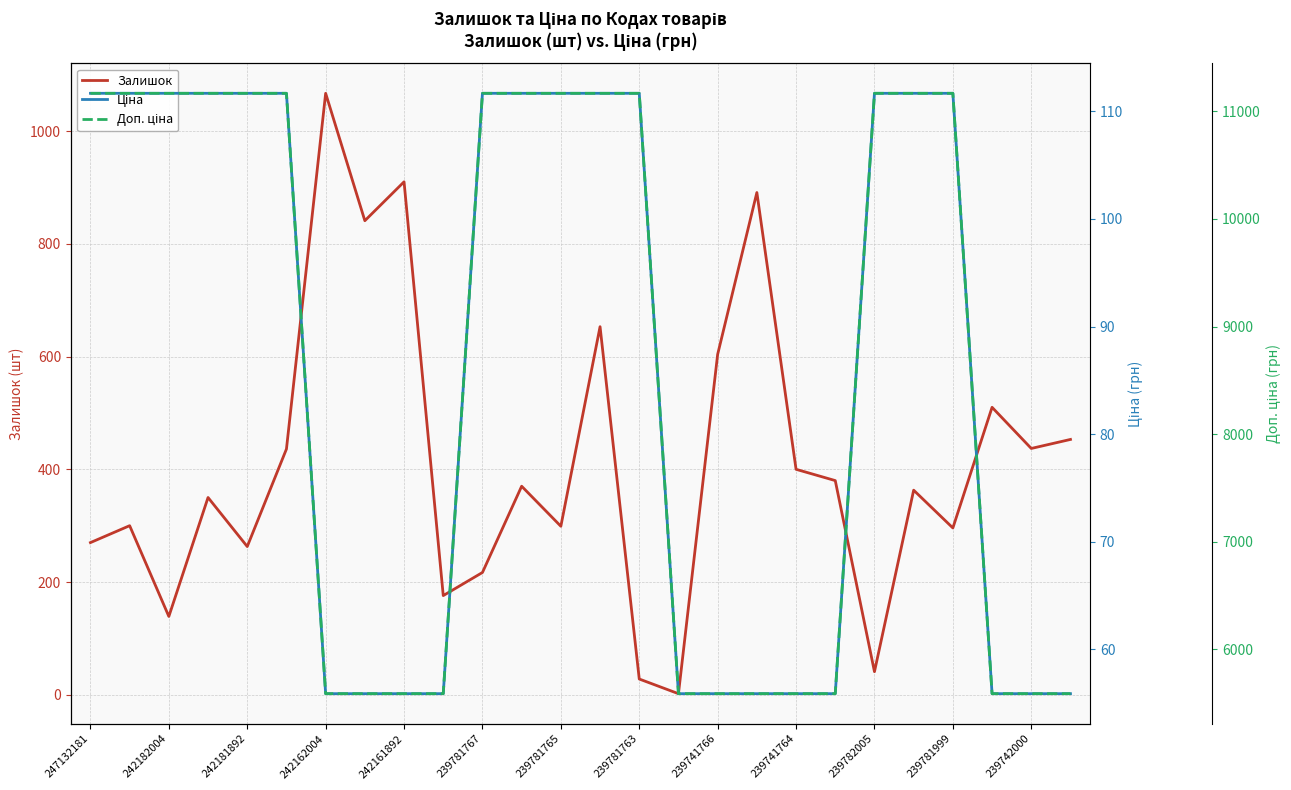

What is the approximate value of Ціна at 25?

55.9